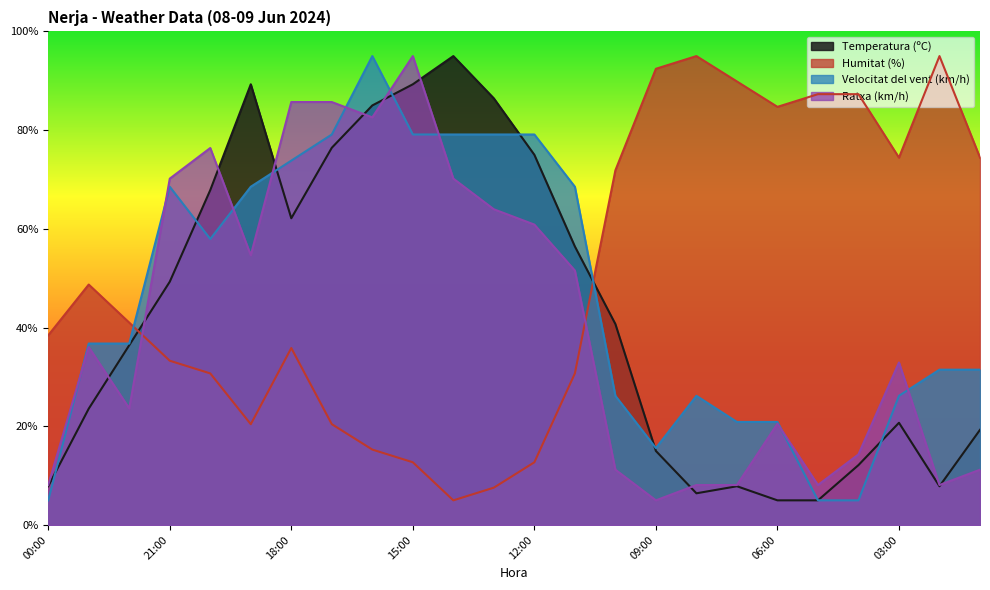

What position from the right is 01:00?

1